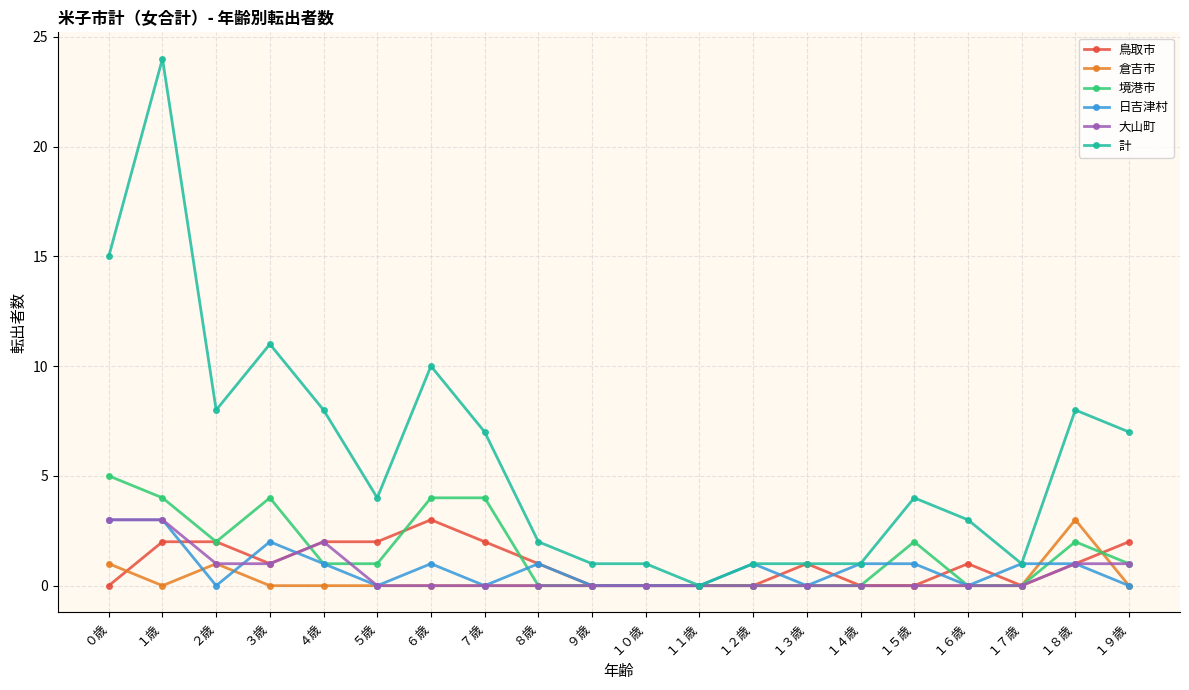

Reading left to right, extract all data points from this chart.

鳥取市: ０歳=0	１歳=2	２歳=2	３歳=1	４歳=2	５歳=2	６歳=3	７歳=2	８歳=1	９歳=0	１０歳=0	１１歳=0	１２歳=0	１３歳=1	１４歳=0	１５歳=0	１６歳=1	１７歳=0	１８歳=1	１９歳=2
倉吉市: ０歳=1	１歳=0	２歳=1	３歳=0	４歳=0	５歳=0	６歳=0	７歳=0	８歳=0	９歳=0	１０歳=0	１１歳=0	１２歳=0	１３歳=0	１４歳=0	１５歳=0	１６歳=0	１７歳=0	１８歳=3	１９歳=0
境港市: ０歳=5	１歳=4	２歳=2	３歳=4	４歳=1	５歳=1	６歳=4	７歳=4	８歳=0	９歳=0	１０歳=0	１１歳=0	１２歳=0	１３歳=0	１４歳=0	１５歳=2	１６歳=0	１７歳=0	１８歳=2	１９歳=1
日吉津村: ０歳=3	１歳=3	２歳=0	３歳=2	４歳=1	５歳=0	６歳=1	７歳=0	８歳=1	９歳=0	１０歳=0	１１歳=0	１２歳=1	１３歳=0	１４歳=1	１５歳=1	１６歳=0	１７歳=1	１８歳=1	１９歳=0
大山町: ０歳=3	１歳=3	２歳=1	３歳=1	４歳=2	５歳=0	６歳=0	７歳=0	８歳=0	９歳=0	１０歳=0	１１歳=0	１２歳=0	１３歳=0	１４歳=0	１５歳=0	１６歳=0	１７歳=0	１８歳=1	１９歳=1
計: ０歳=15	１歳=24	２歳=8	３歳=11	４歳=8	５歳=4	６歳=10	７歳=7	８歳=2	９歳=1	１０歳=1	１１歳=0	１２歳=1	１３歳=1	１４歳=1	１５歳=4	１６歳=3	１７歳=1	１８歳=8	１９歳=7